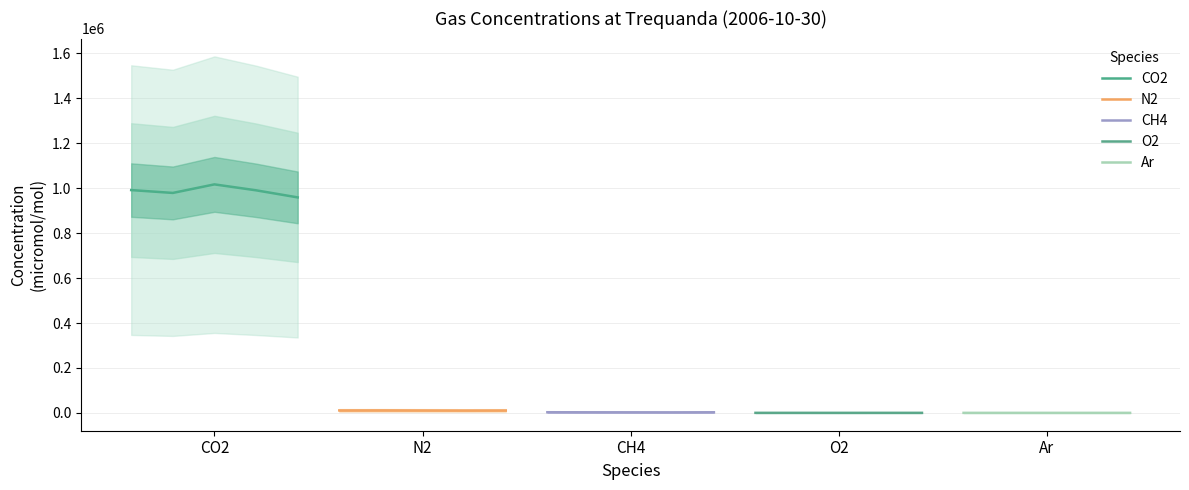

How many categories are shown in the chart?

5